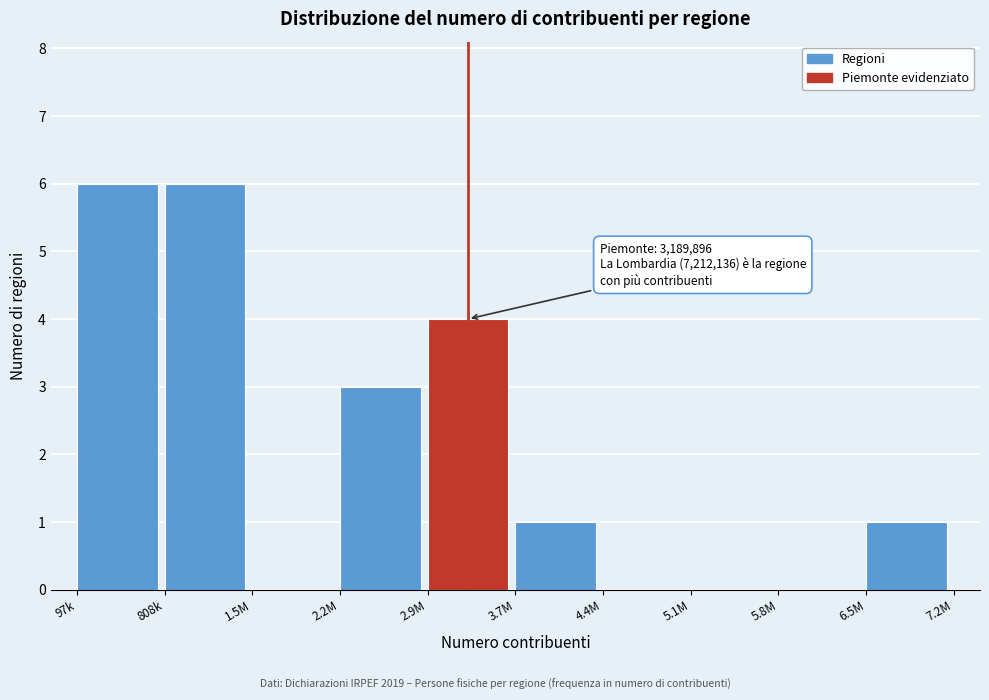

Reading left to right, what are all the values shown in this chart?

97k=6	808k=6	1.5M=0	2.2M=3	2.9M=4	3.7M=1	4.4M=0	5.1M=0	5.8M=0	6.5M=1